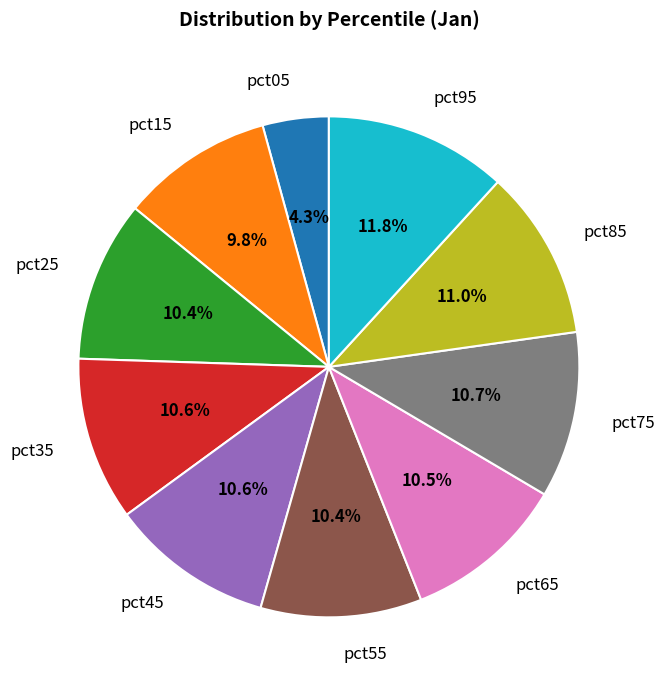

Which category has the smallest portion of the pie?

pct05